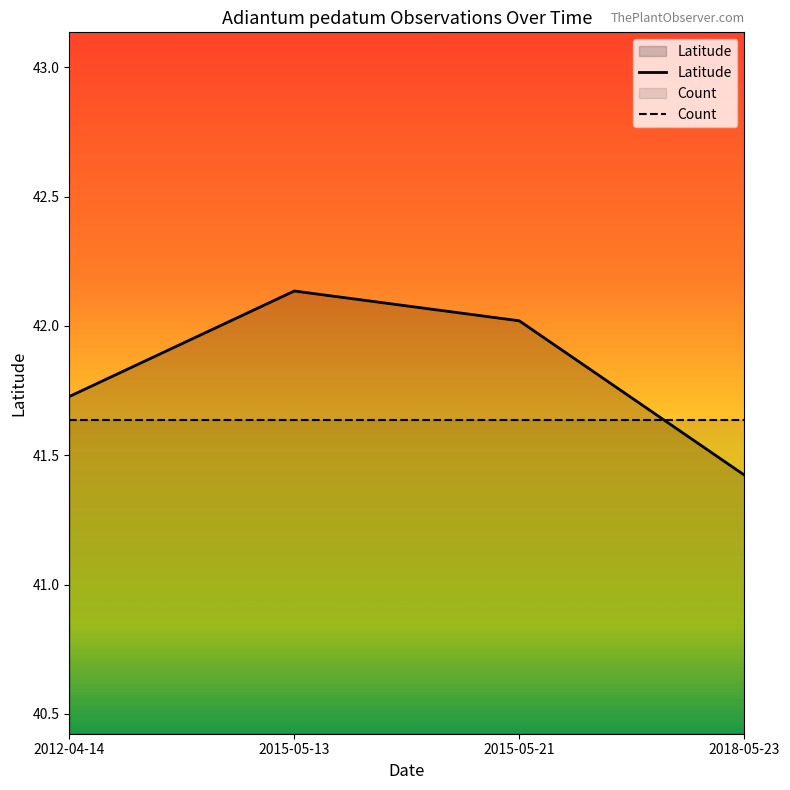

At which category is the sum across all series the highest?

2015-05-13